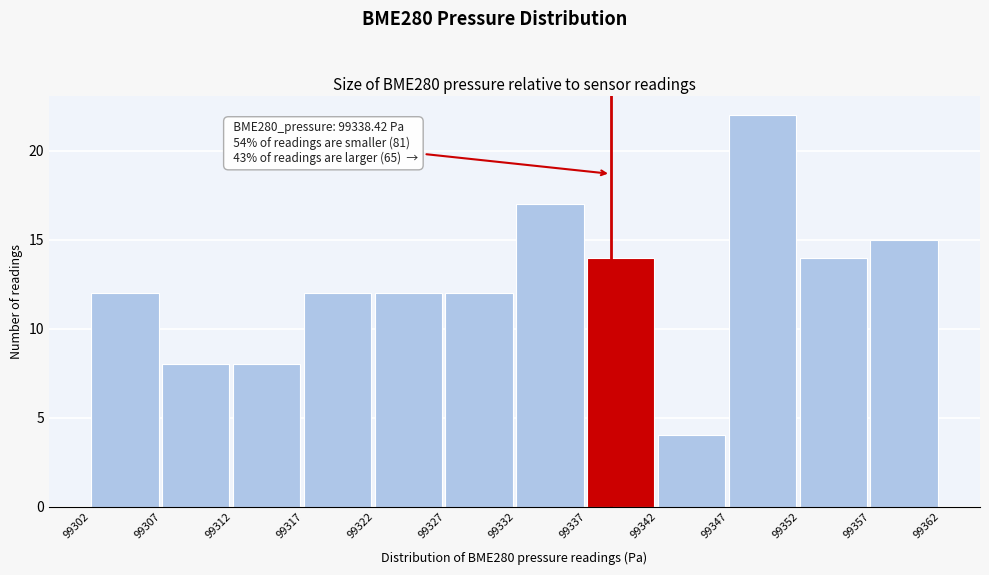

Which range on the x-axis has the tallest bar?

99347 to 99352